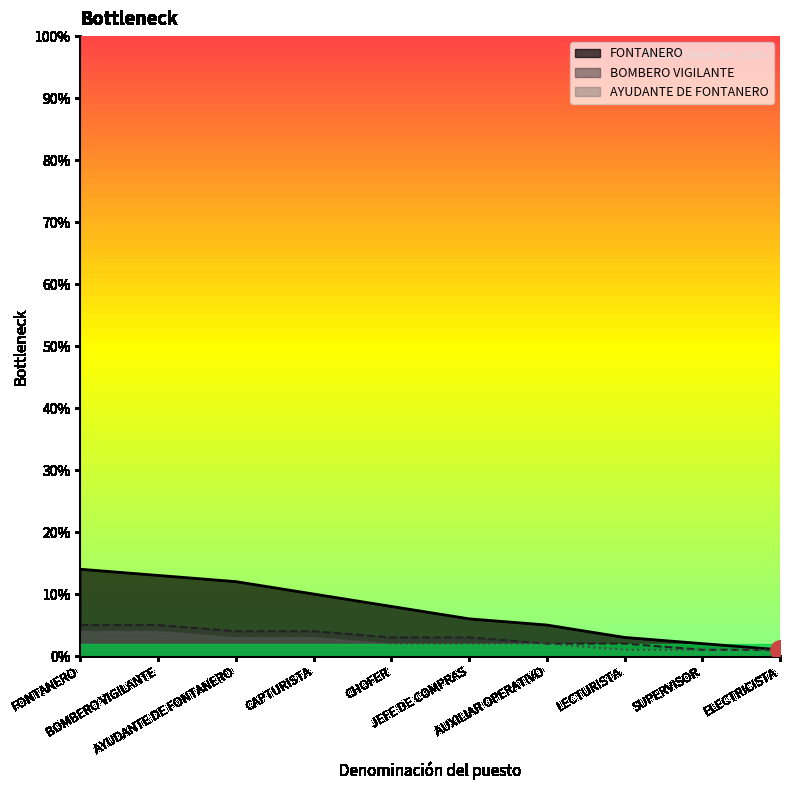

What is the greatest value displayed?

14